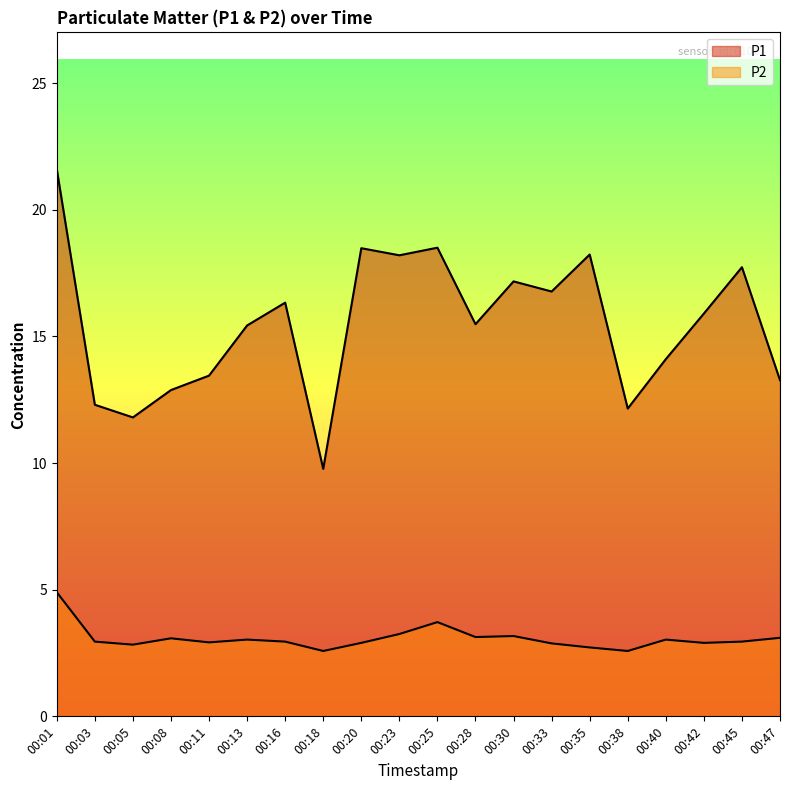

Between 00:23 and 00:47, which series saw the biggest shift?

P1